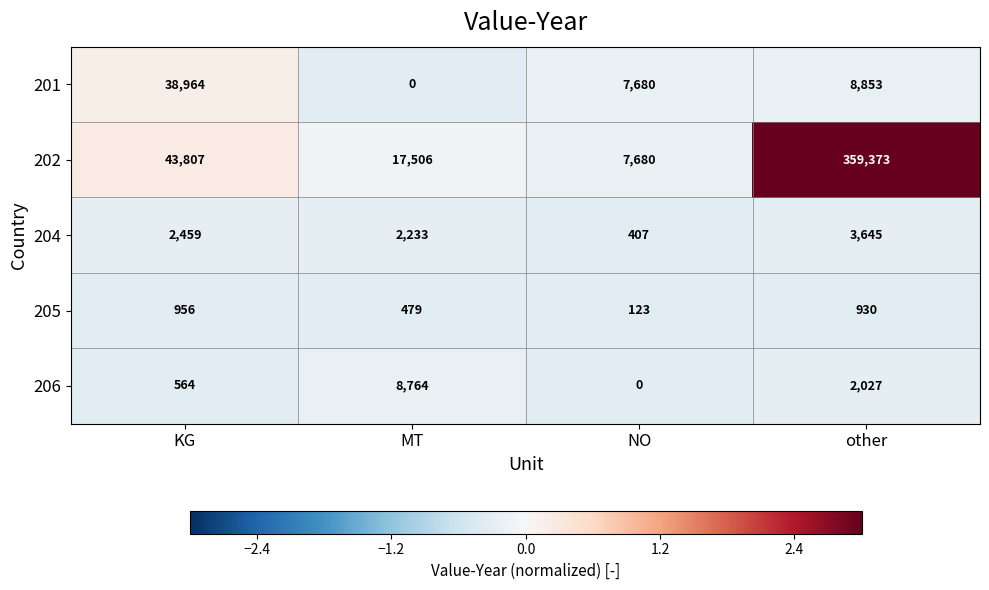

How many series are shown in this chart?

5